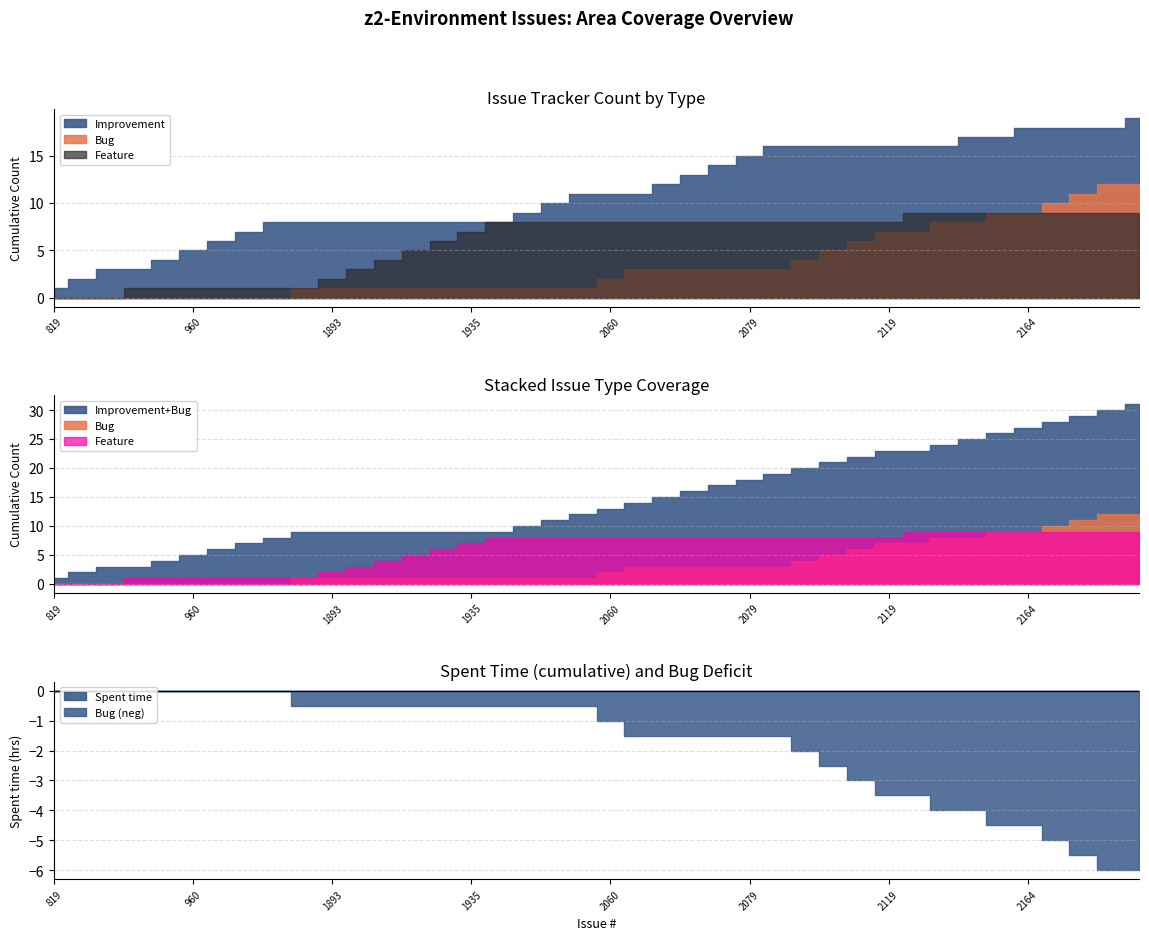

Which label corresponds to the largest value in the chart?

1746